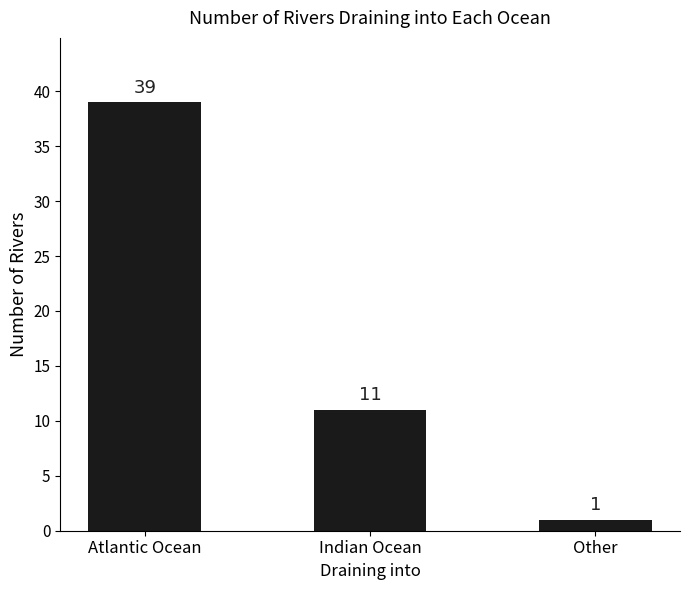

Which category has the lowest value across all series?

Other